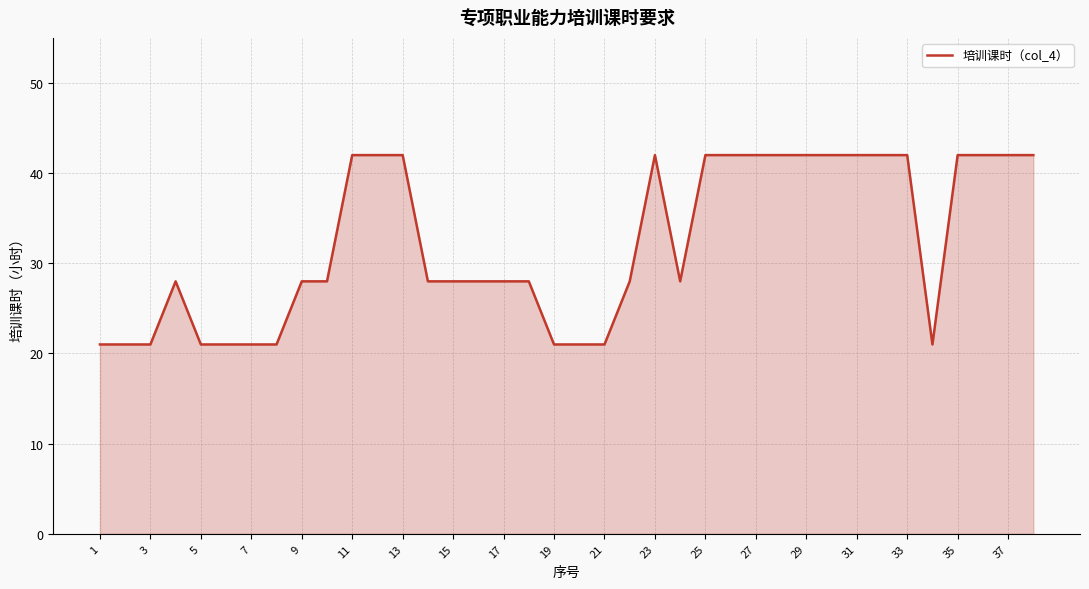

True or false: the data has more than 1 interior local peaks.

True